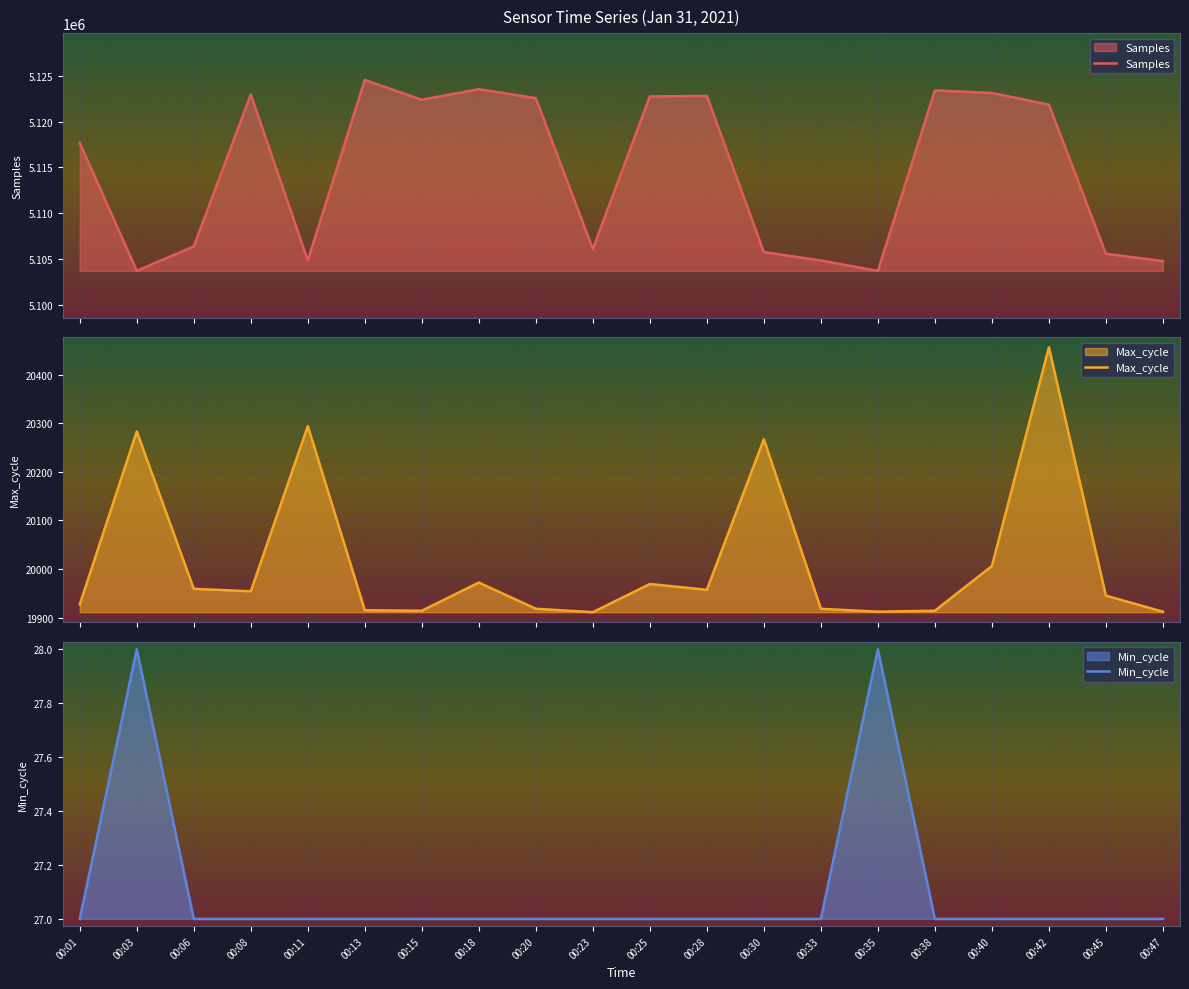

True or false: Min_cycle and Max_cycle cross at least once.

False